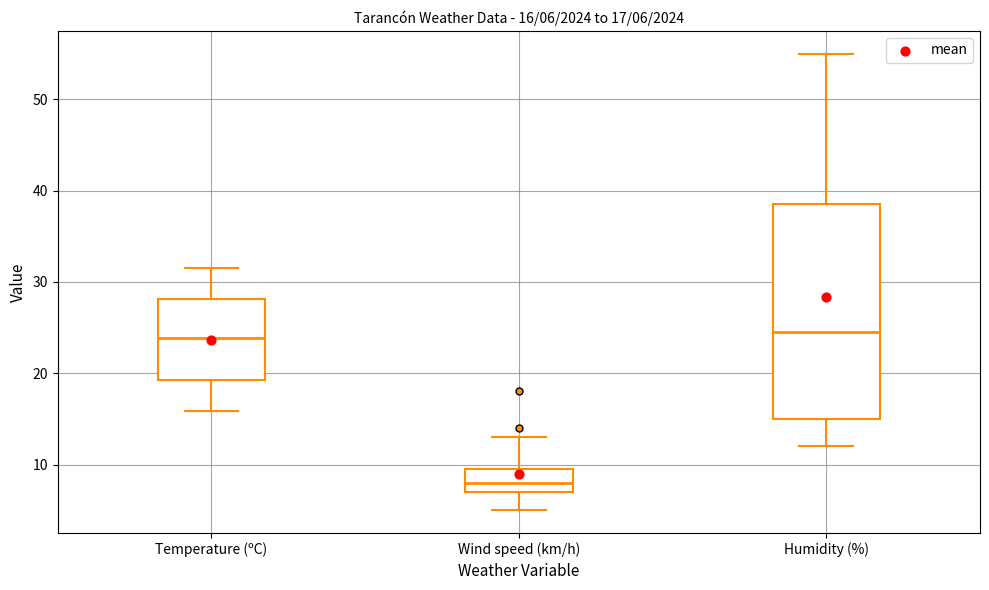

Which box is the tallest, from its lower edge to its upper edge?

Humidity (%)